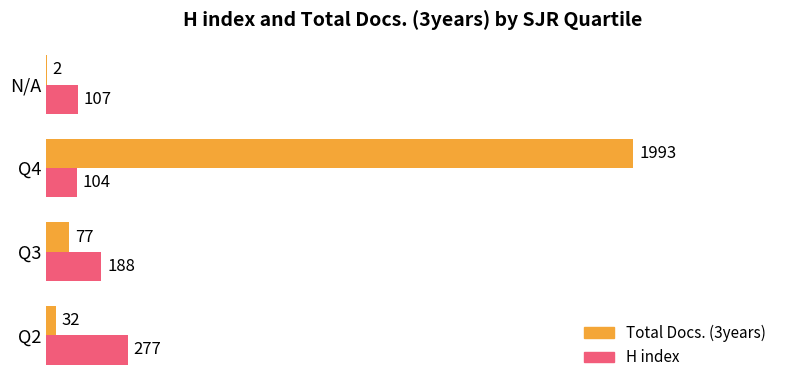

At which label is Total Docs. (3years) closest to 997?

Q3